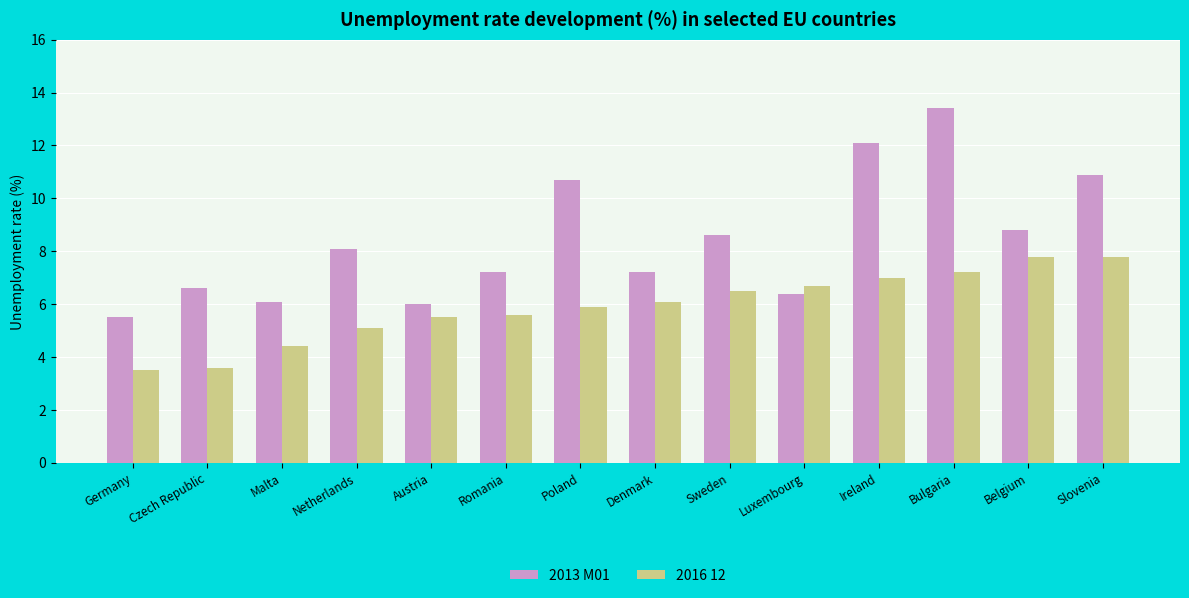

Rank the series by their average value, from highest to lowest.

2013 M01, 2016 12